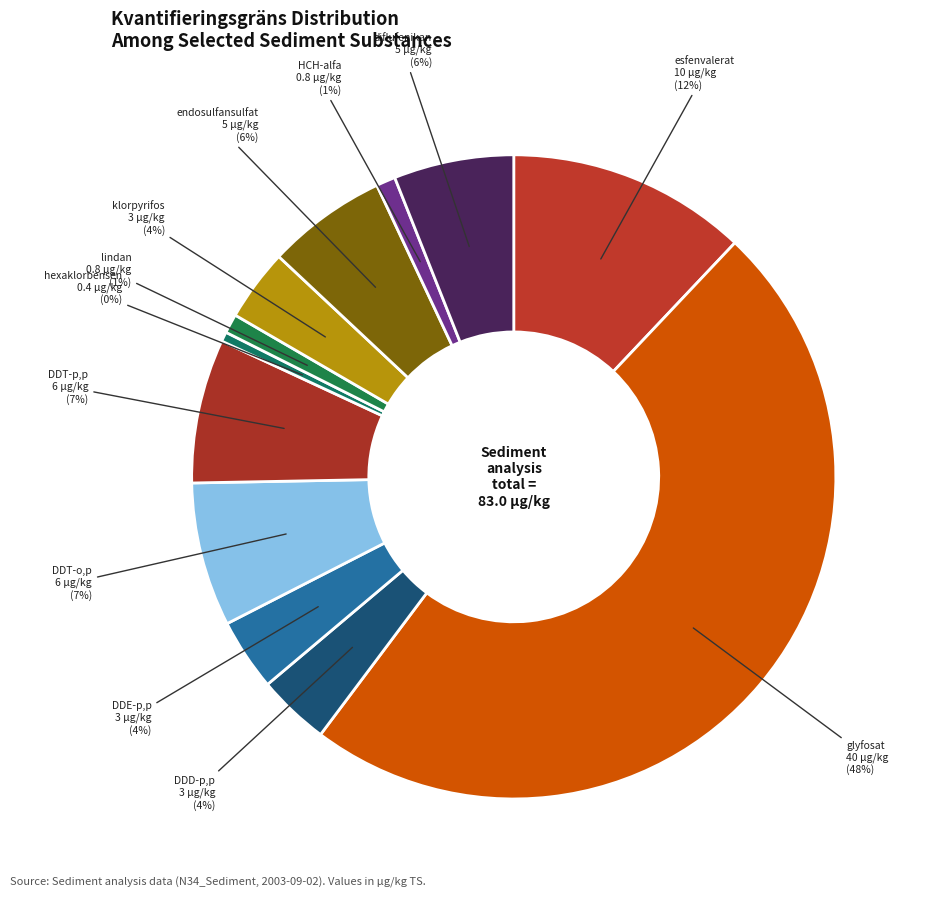

How many slices are in this pie chart?

12